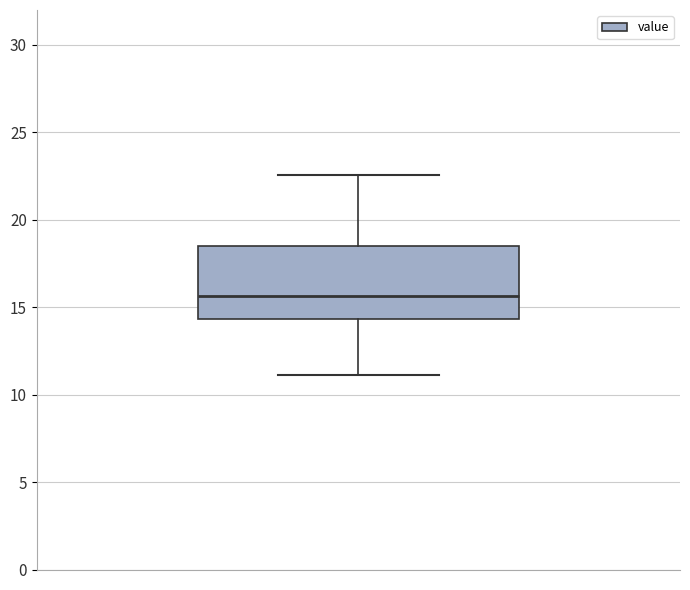

Read this box plot against the y-axis: the position of the median line, the range covered by the box, and the ends of both whiskers. The values are not printed on the chart, so give them approximately, as read against the axis.

median 15.5, box 14.5 to 18.5, whiskers 11.0 to 22.5